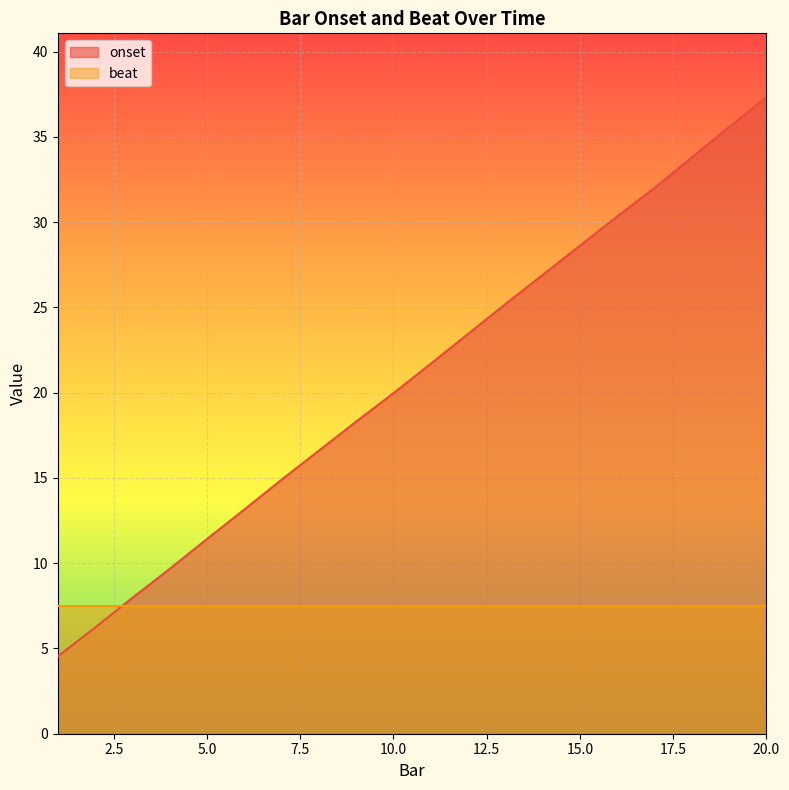

The value at 15 is 14.4. True or false?

False